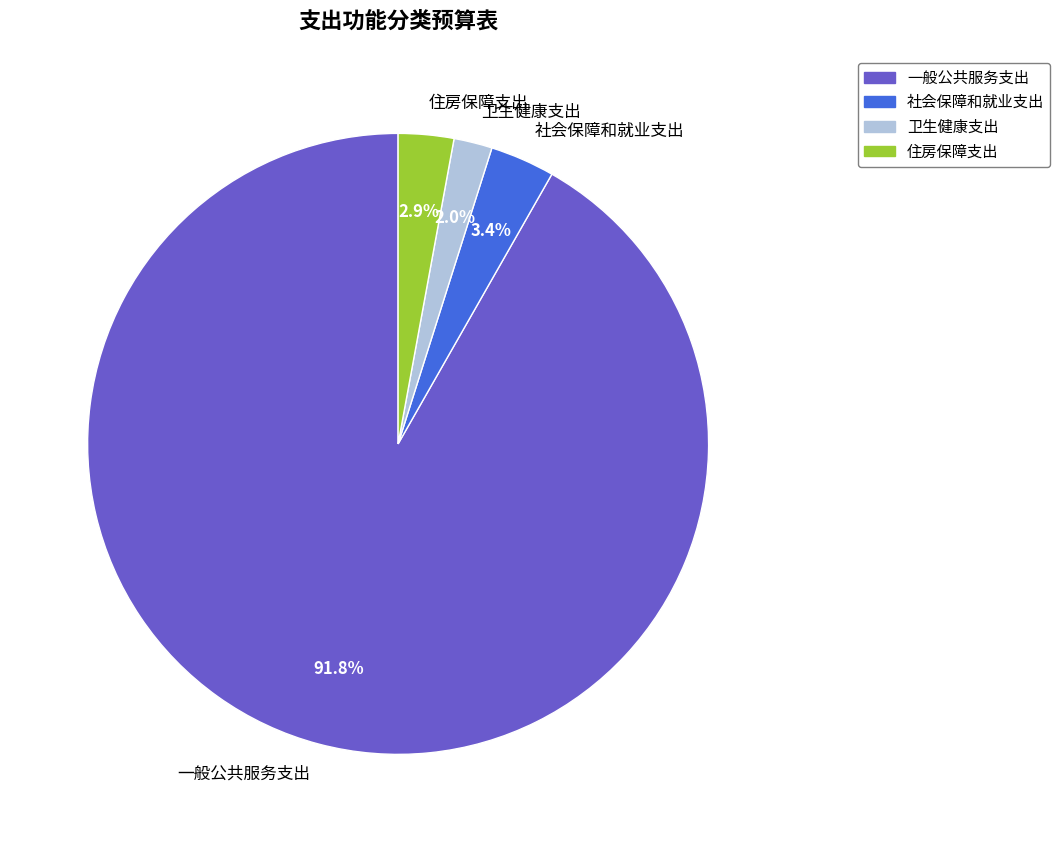

Between 住房保障支出 and 一般公共服务支出, which is larger?

一般公共服务支出